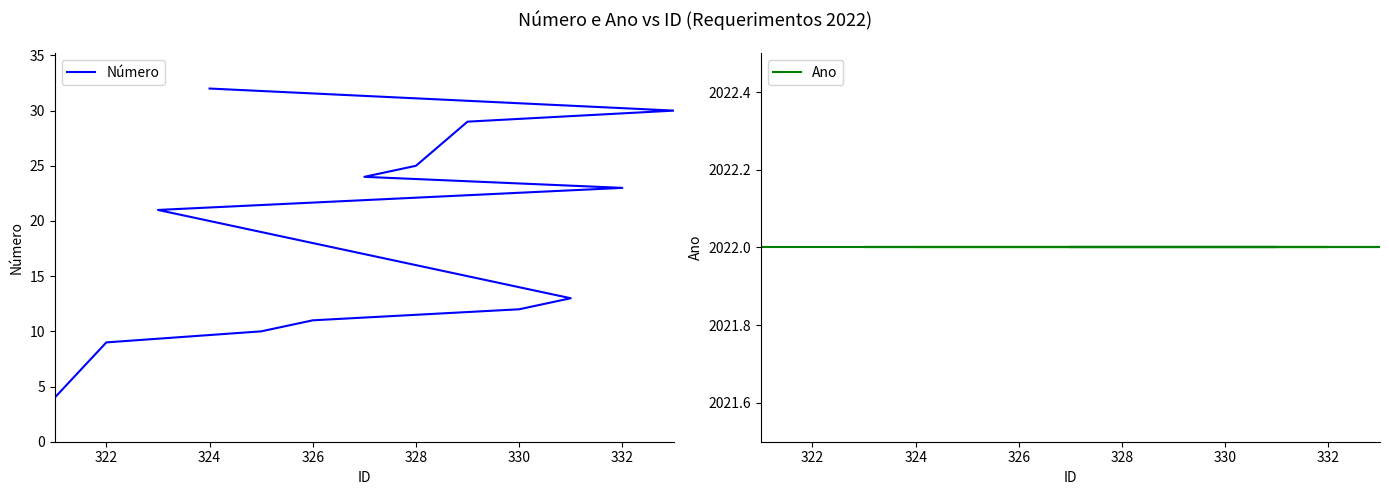

True or false: Ano and Número cross at least once.

False